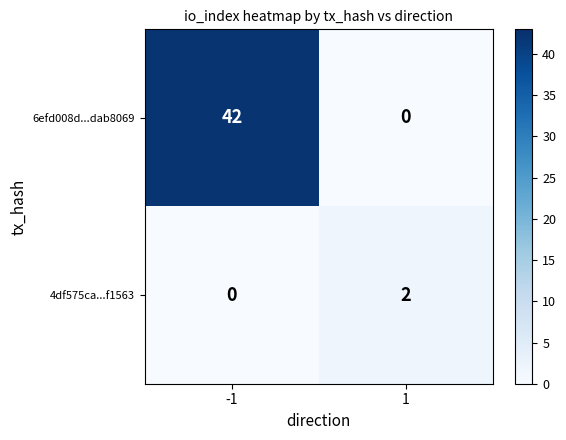

What is the average value of the 6efd008d...dab8069 series?

21